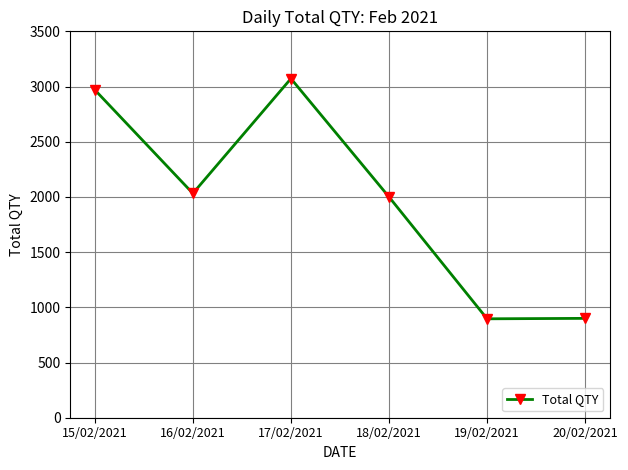

How many categories are shown in the chart?

6